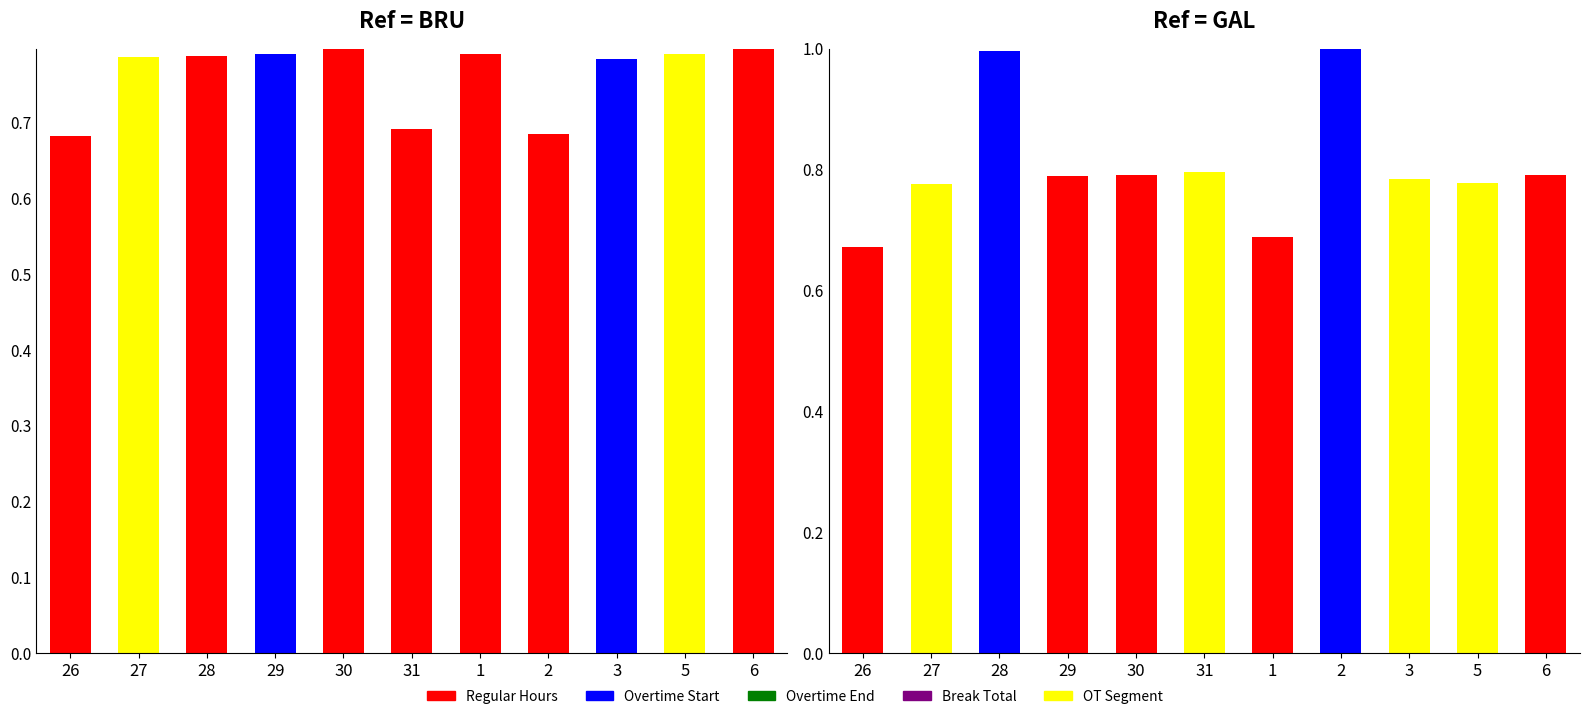

The Break Total series shows 0.0 at 27. True or false?

True